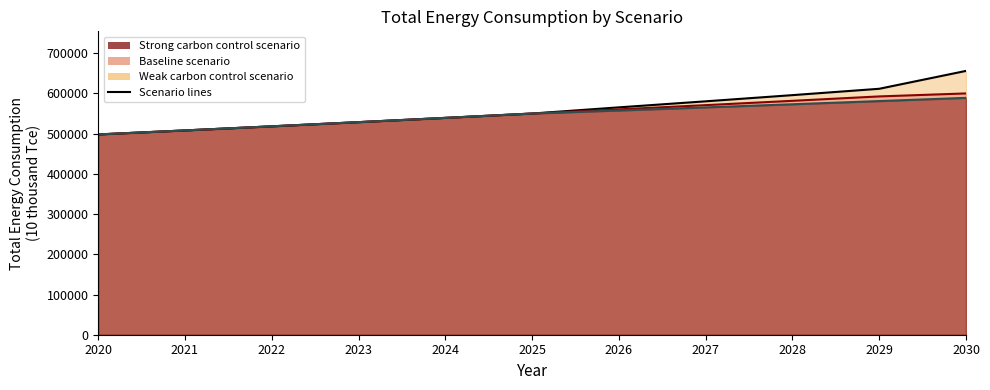

Is it true that Weak carbon control (line) equals 539184.8 at 2024?

True